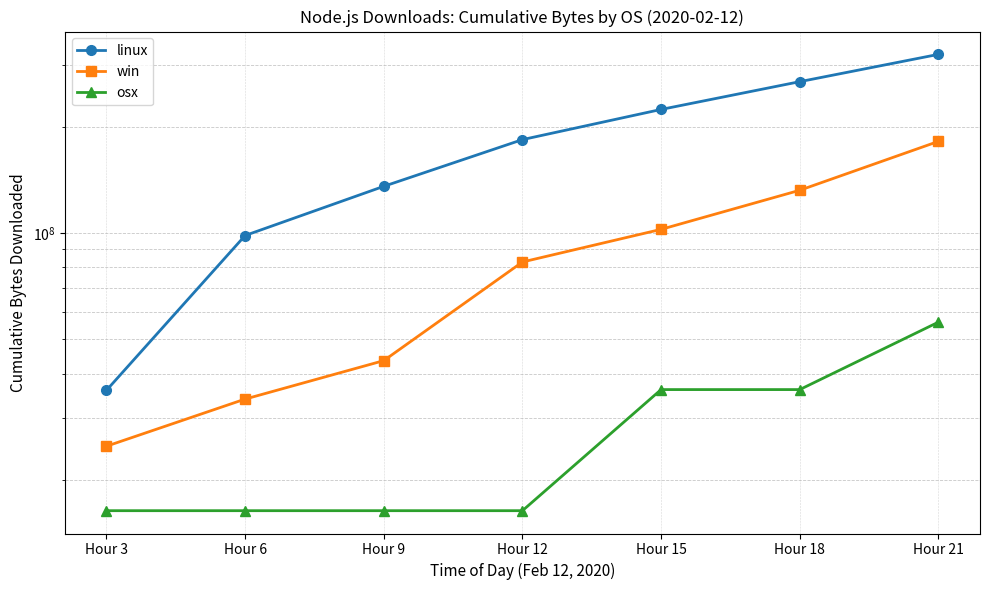

Reading left to right, extract all data points from this chart.

linux: Hour 3=35877142	Hour 6=98532827	Hour 9=135827177	Hour 12=184236877	Hour 15=224328116	Hour 18=268912584	Hour 21=321347126
win: Hour 3=24912536	Hour 6=33883540	Hour 9=43548788	Hour 12=82894964	Hour 15=102568052	Hour 18=132374644	Hour 21=182105508
osx: Hour 3=16355766	Hour 6=16355766	Hour 9=16355766	Hour 12=16355766	Hour 15=36051092	Hour 18=36051092	Hour 21=55980418